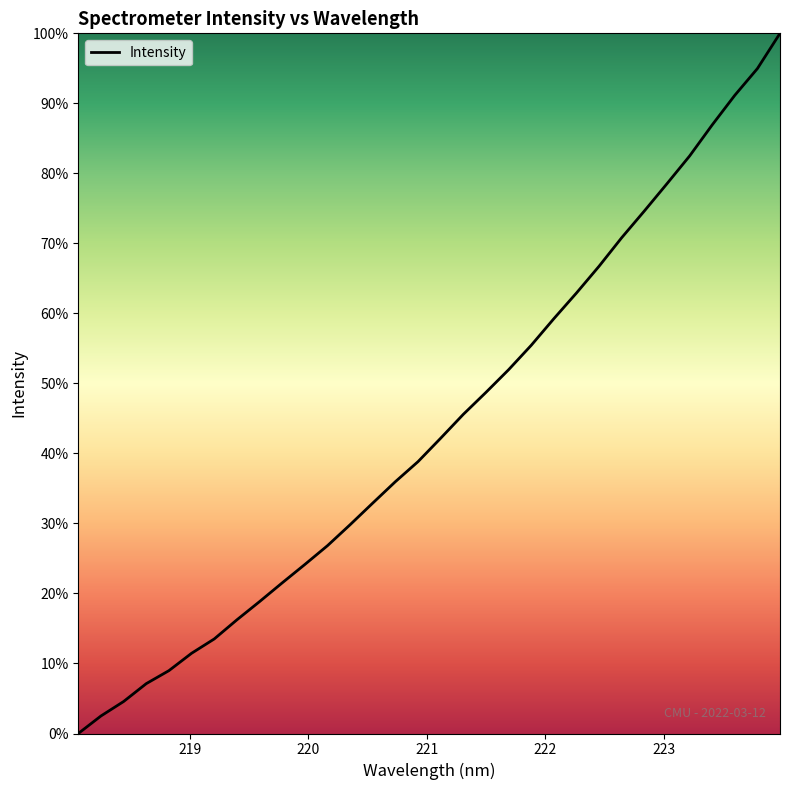

What is the difference between the maximum and minimum values?

100.0